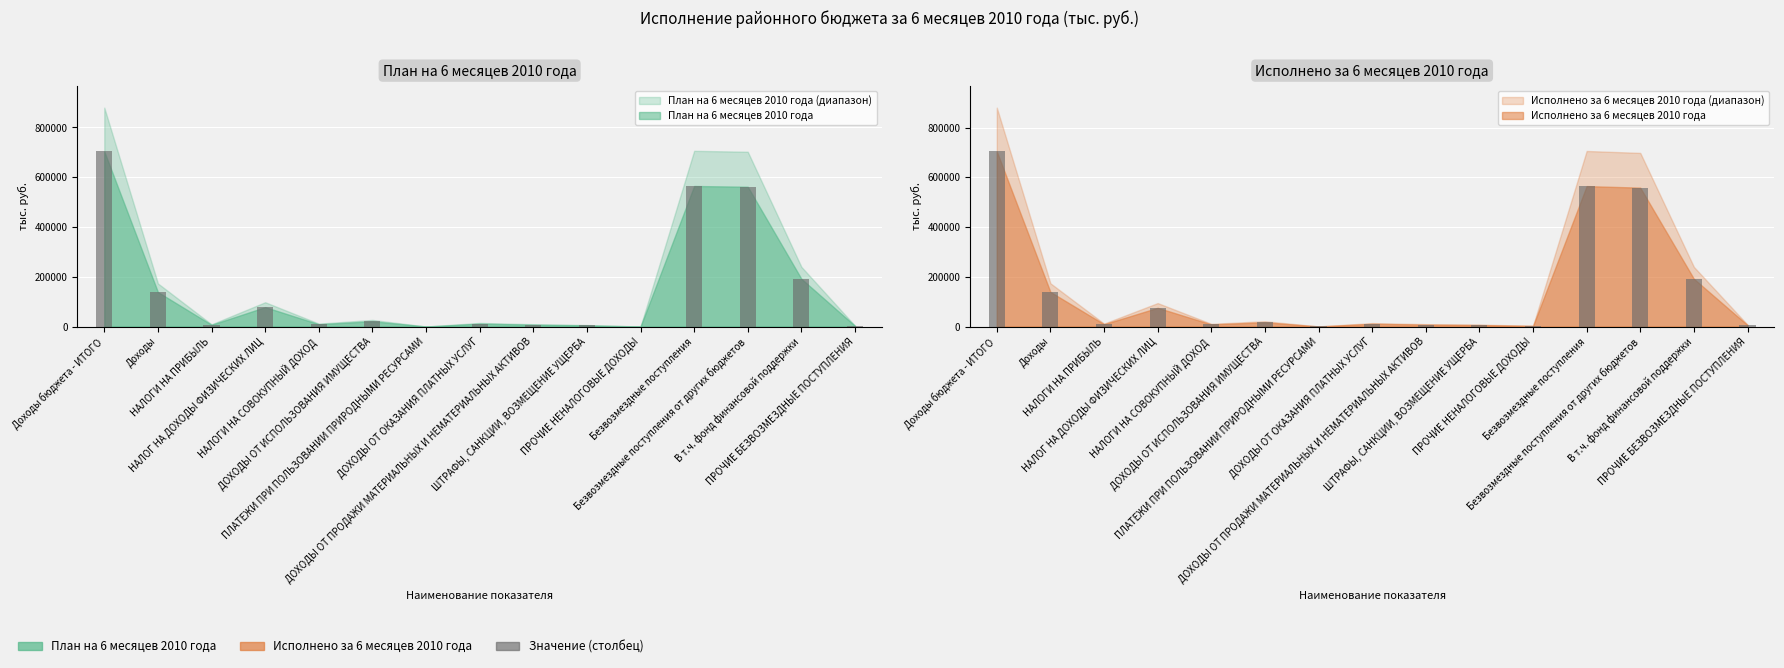

Which label corresponds to the smallest value in the chart?

ПЛАТЕЖИ ПРИ ПОЛЬЗОВАНИИ ПРИРОДНЫМИ РЕСУРСАМИ